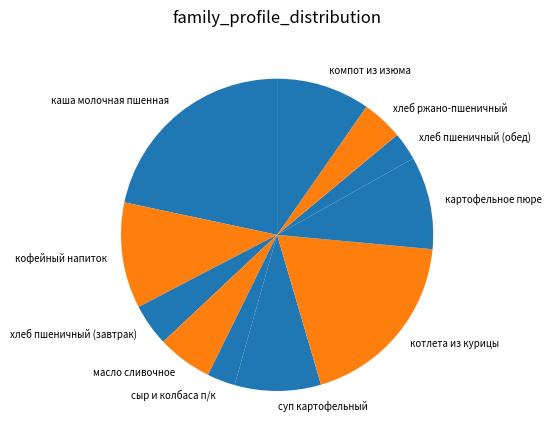

Count the number of slices in the pie.

11